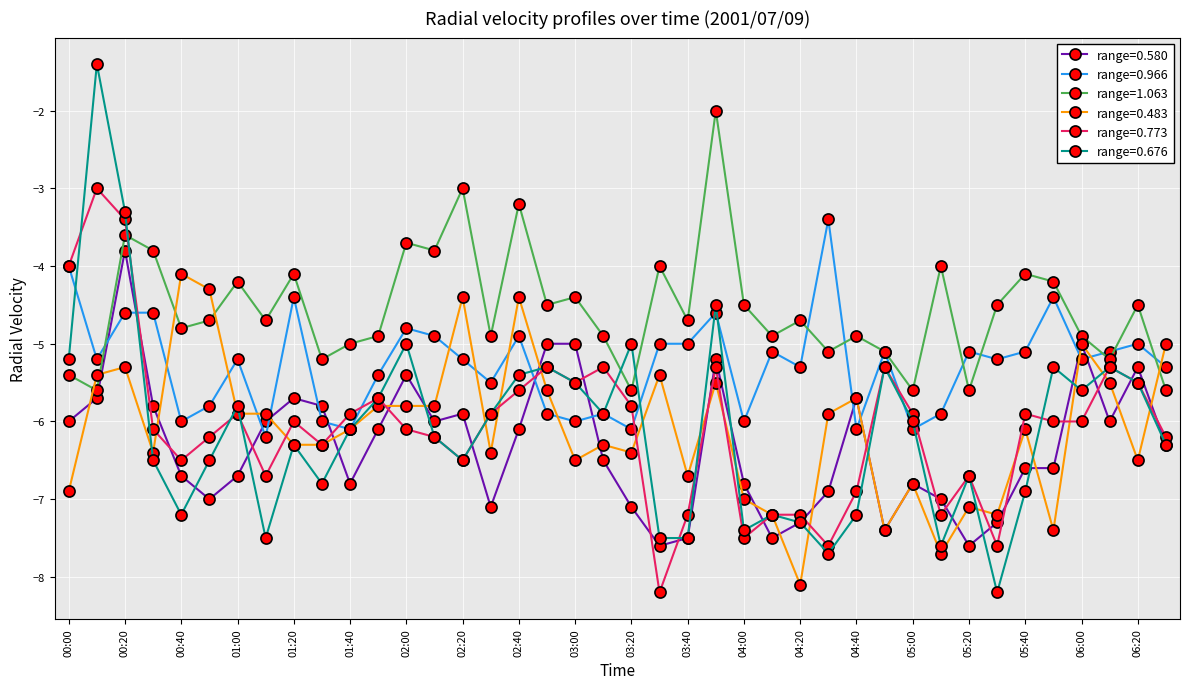

Which series has the largest total across all categories?

range=1.063